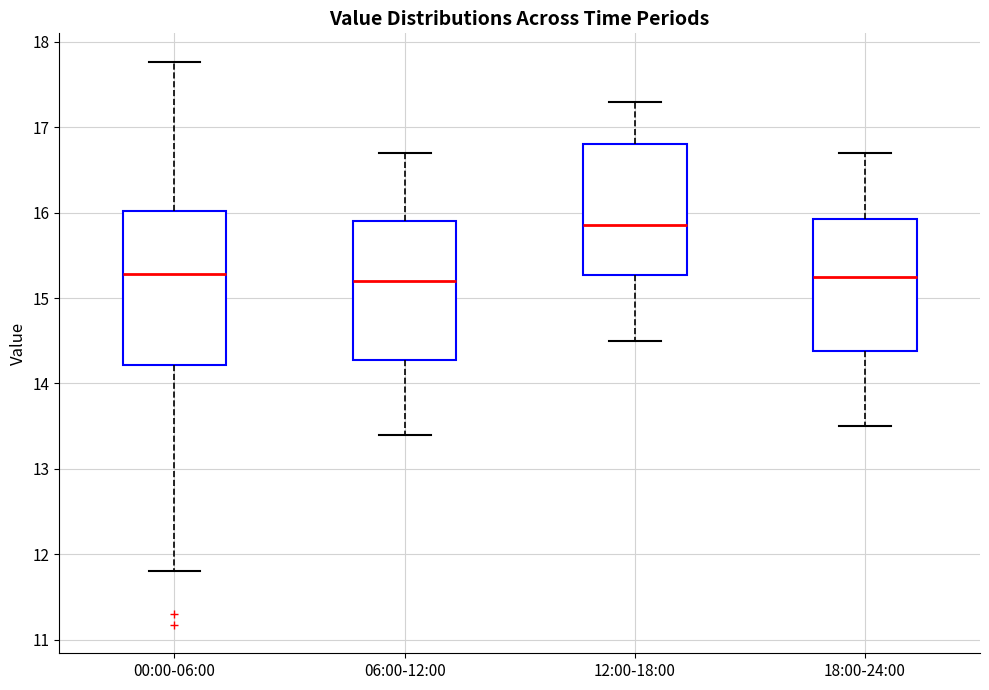

Where does the median line of the box for 18:00-24:00 sit on the y-axis? The values are not printed on the chart, so give them approximately, as read against the axis.

15.3